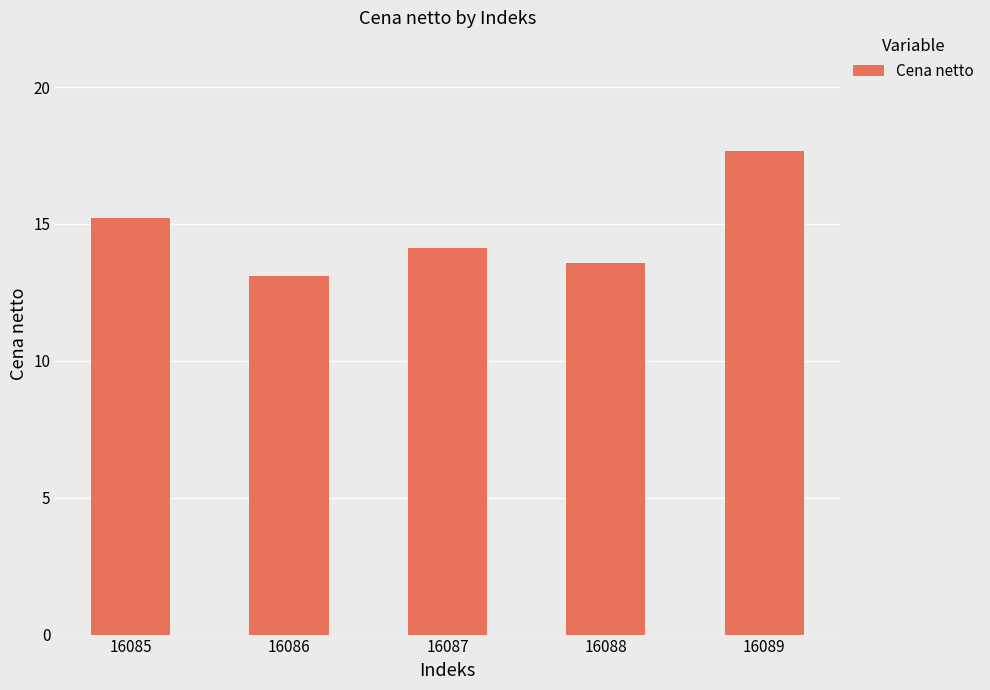

List the labels in order of value, largest first.

16089, 16085, 16087, 16088, 16086